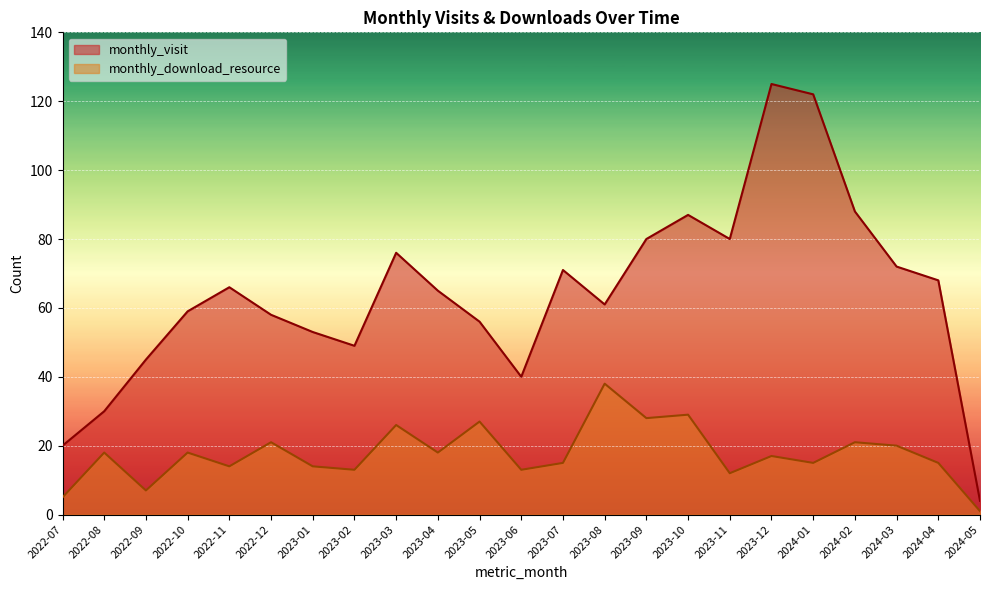

At which label does monthly_visit reach its peak?

2023-12